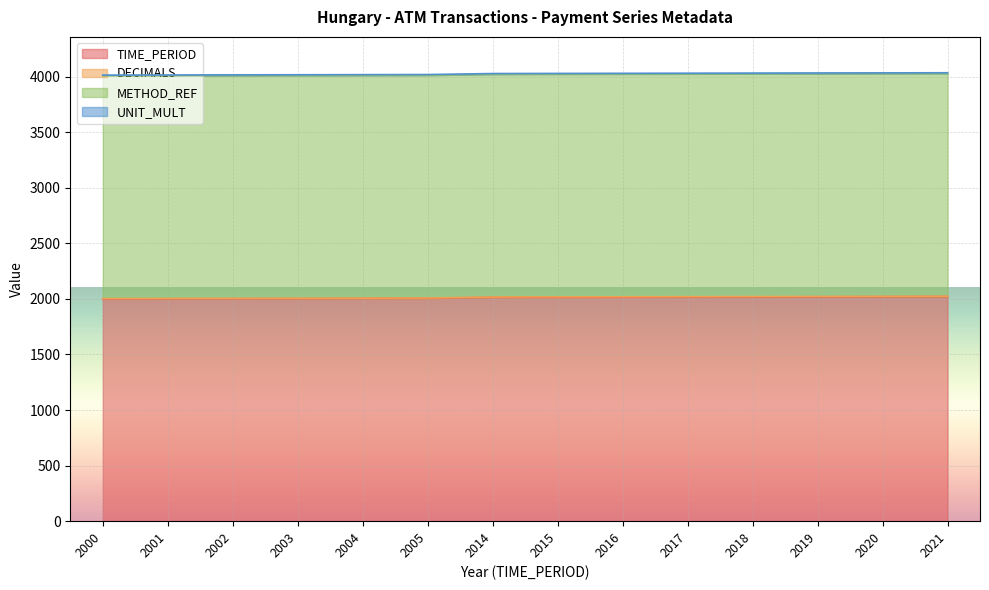

What is the value of the METHOD_REF point at the 7th from the left?

2005